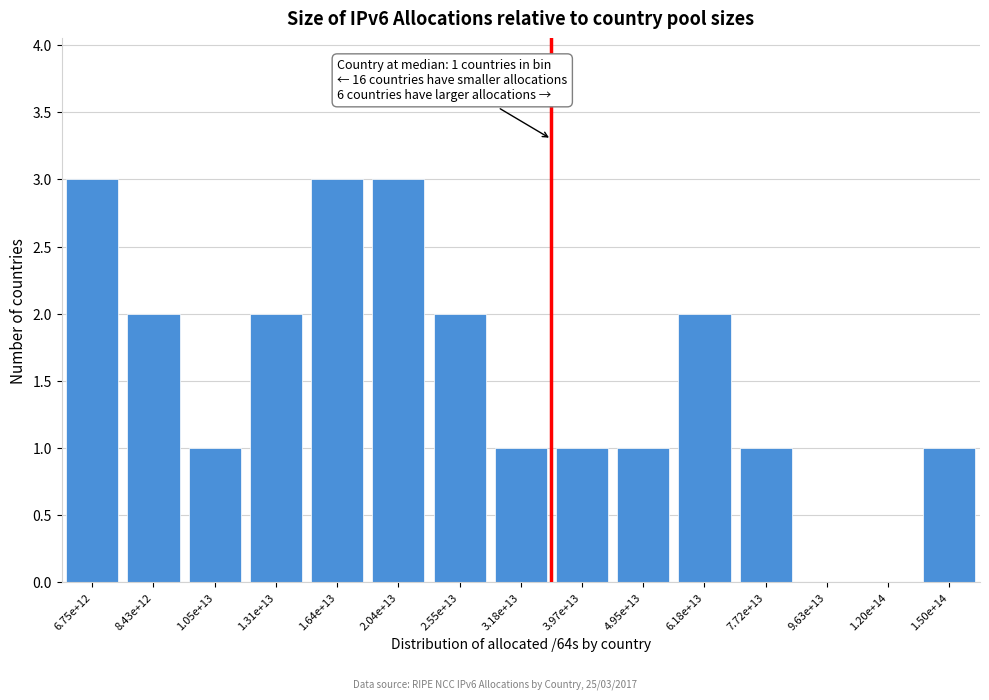

Reading right to left, transcribe all the data shown in this chart.

1.50e+14=1	1.20e+14=0	9.63e+13=0	7.72e+13=1	6.18e+13=2	4.95e+13=1	3.97e+13=1	3.18e+13=1	2.55e+13=2	2.04e+13=3	1.64e+13=3	1.31e+13=2	1.05e+13=1	8.43e+12=2	6.75e+12=3